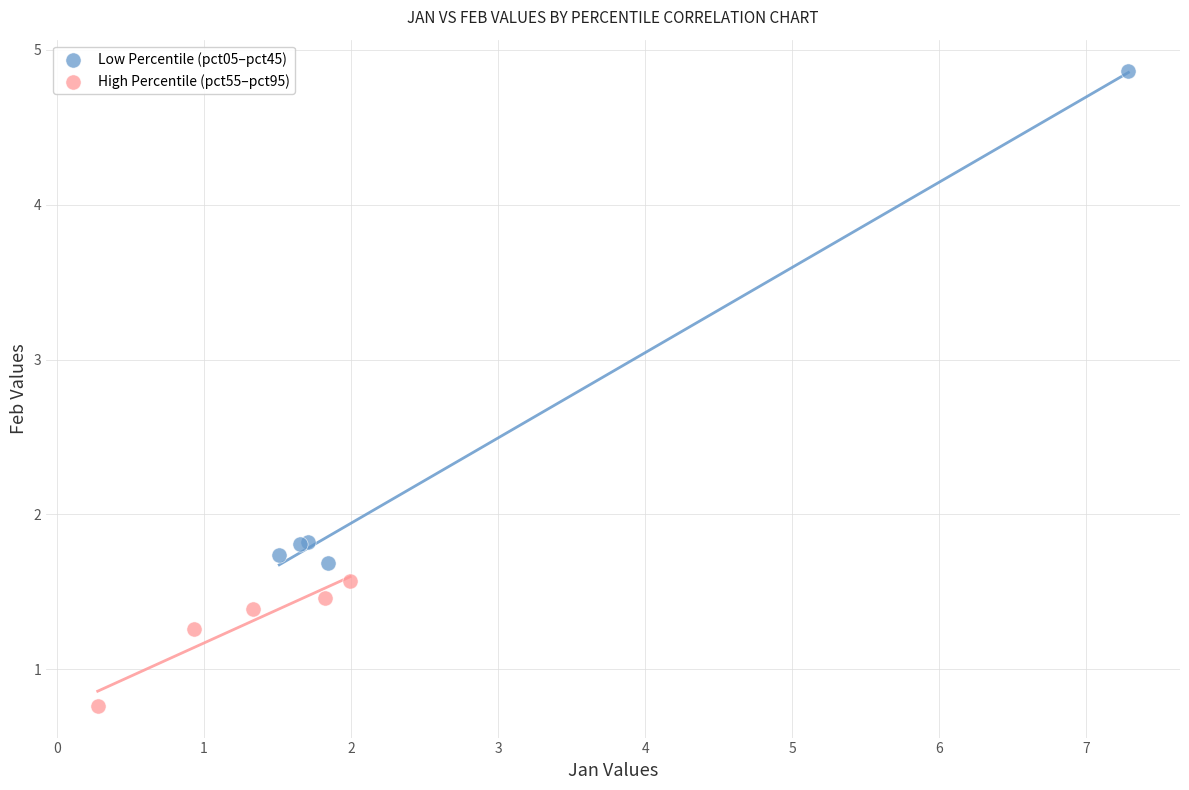

Which series reaches the maximum Y coordinate?

Low Percentile (pct05–pct45)